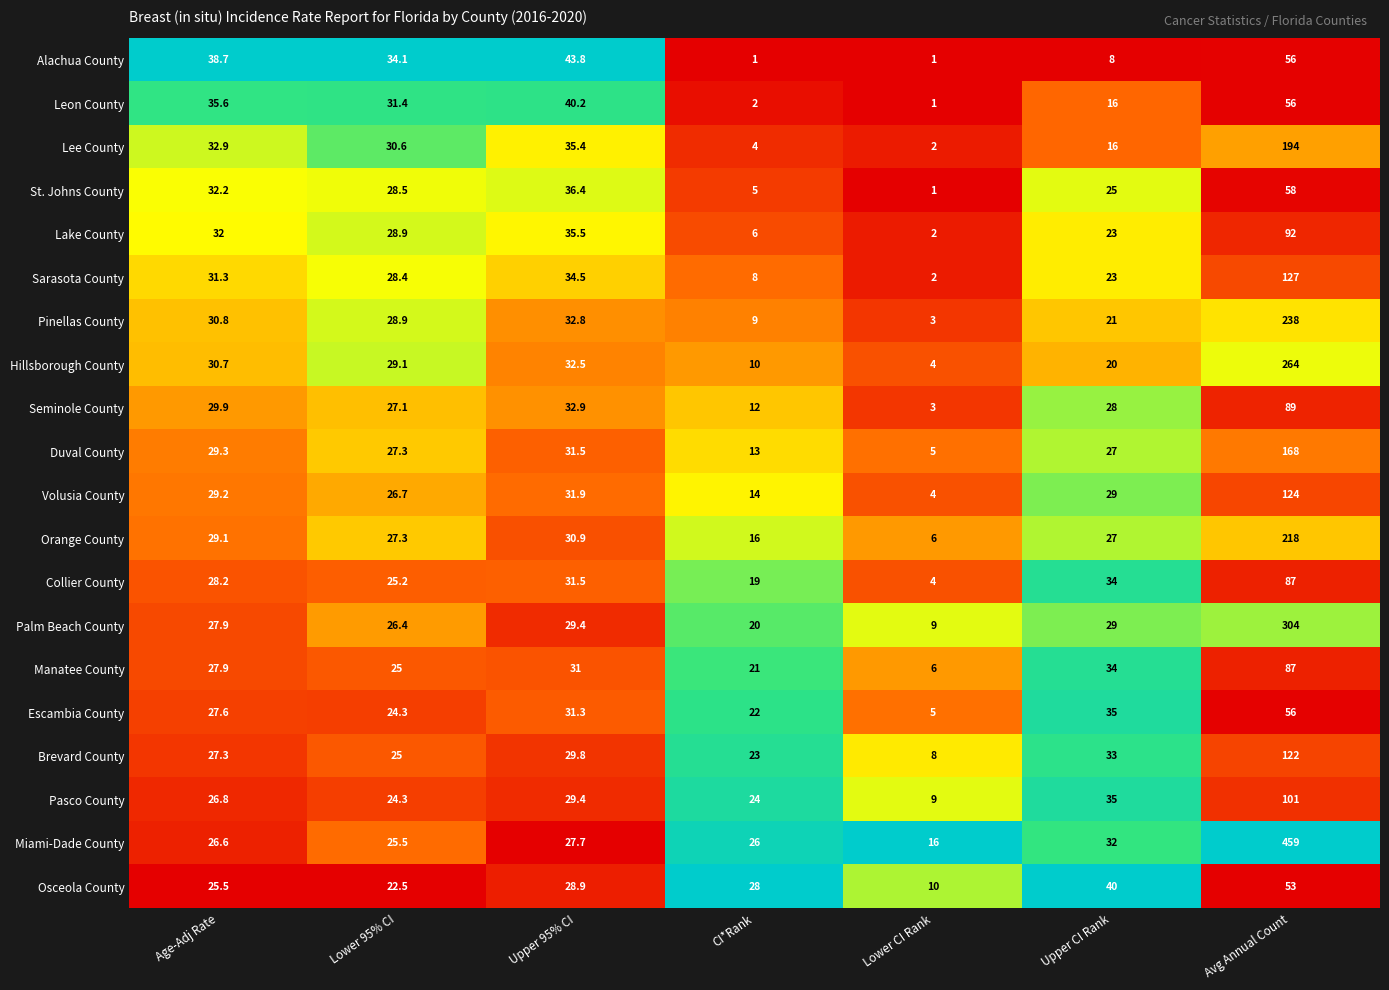

Where is Seminole County nearest to the value 46?

Upper 95% CI